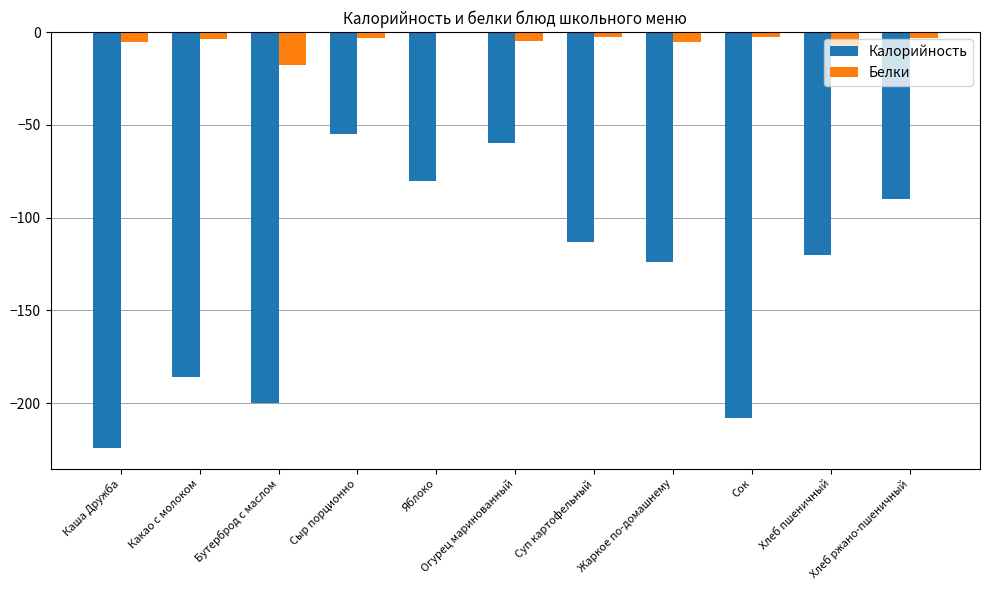

Are the bars grouped side by side (vs. stacked)?

Yes